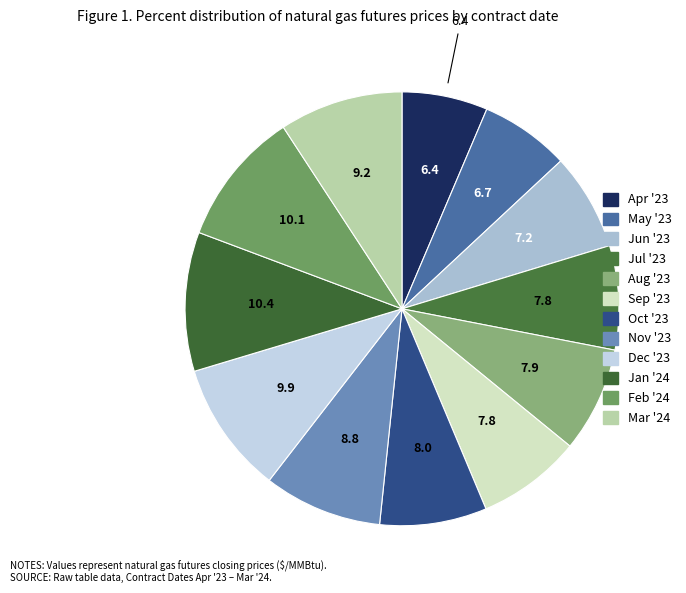

Rank the categories by value from highest to lowest.

Jan '24, Feb '24, Dec '23, Mar '24, Nov '23, Oct '23, Aug '23, Sep '23, Jul '23, Jun '23, May '23, Apr '23